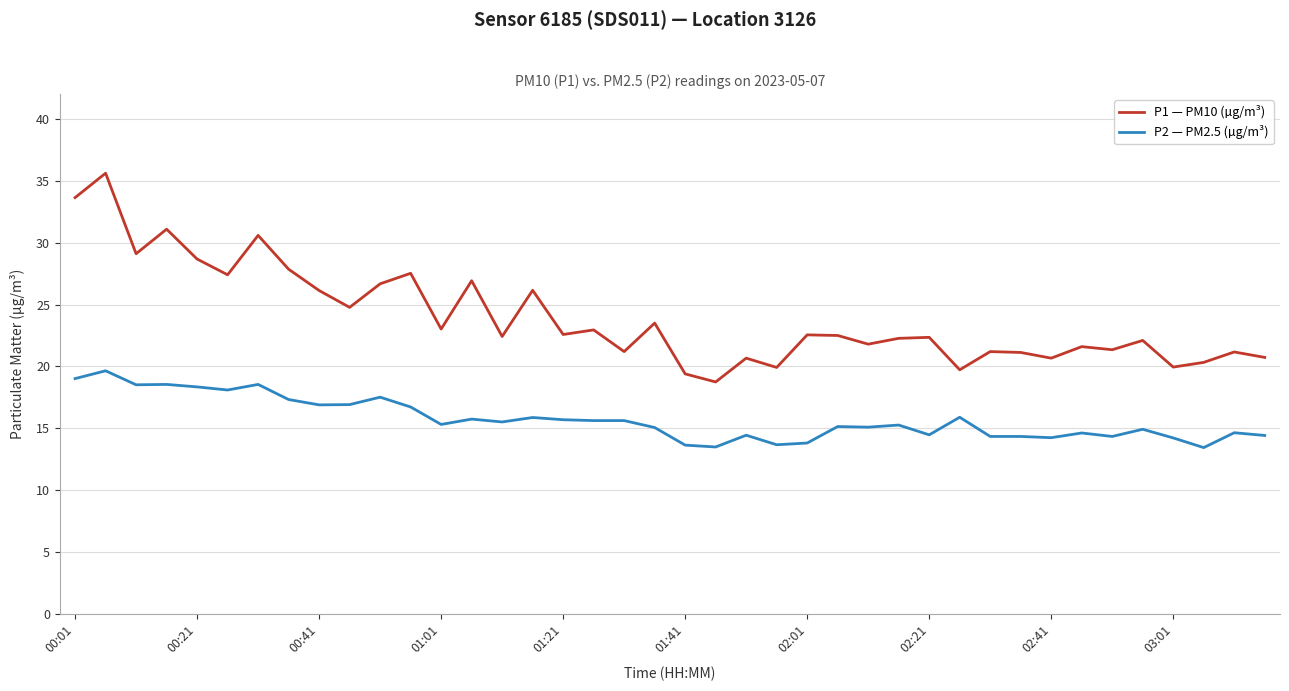

Which series has the widest spread of values?

P1 — PM10 (µg/m³)